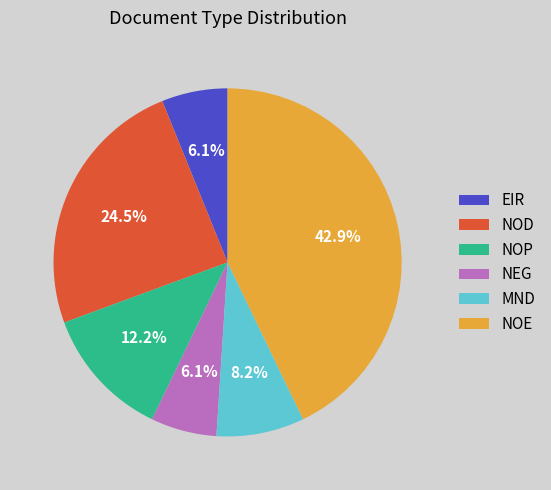

What portion of the pie excludes NOP?

87.8%